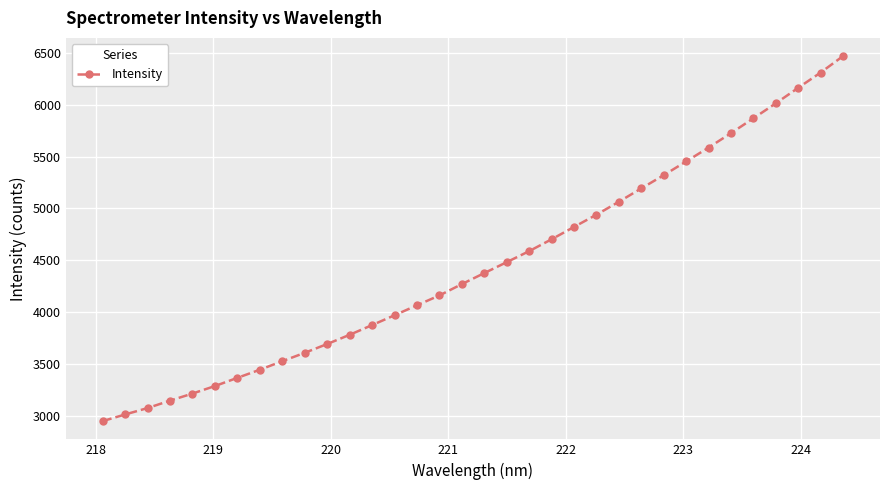

What is the difference between the maximum and second lowest values?

3452.5